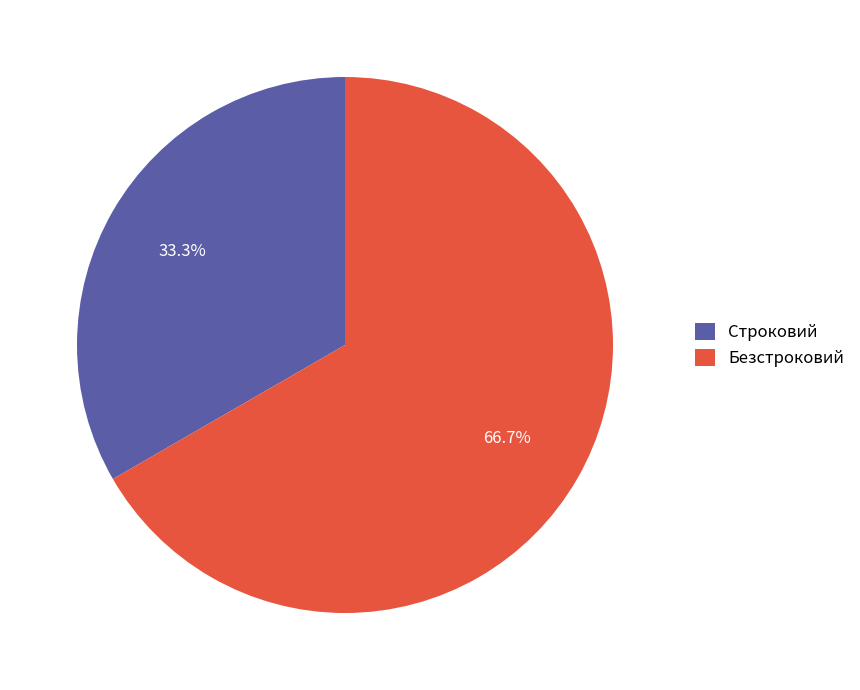

To the nearest percent, what is the combined percentage of Строковий and Безстроковий?

100%